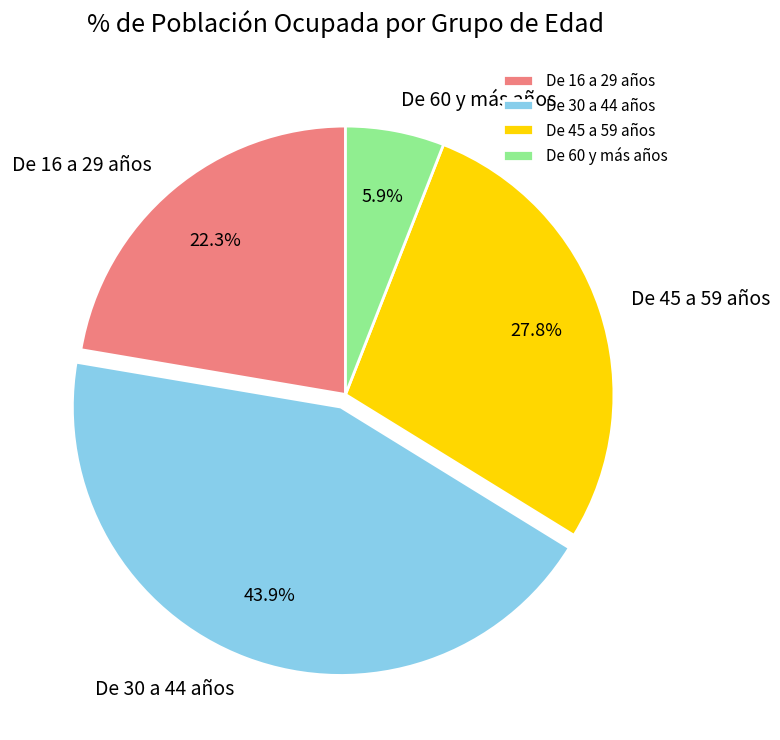

Is De 60 y más años the majority of the pie?

No